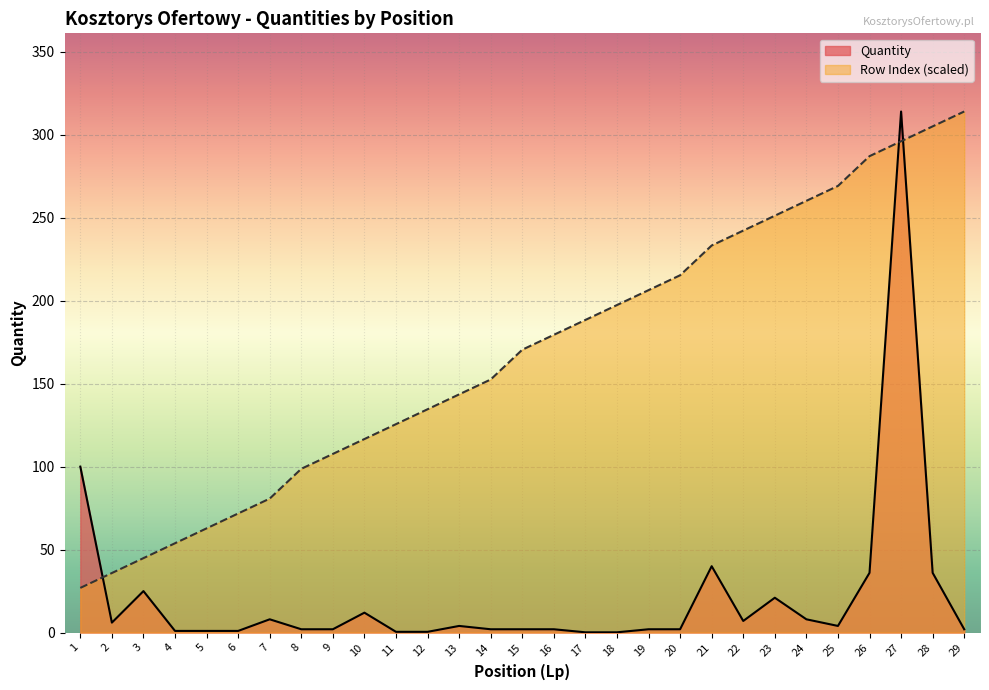

How many intersections are there between Quantity and Row Index?

3